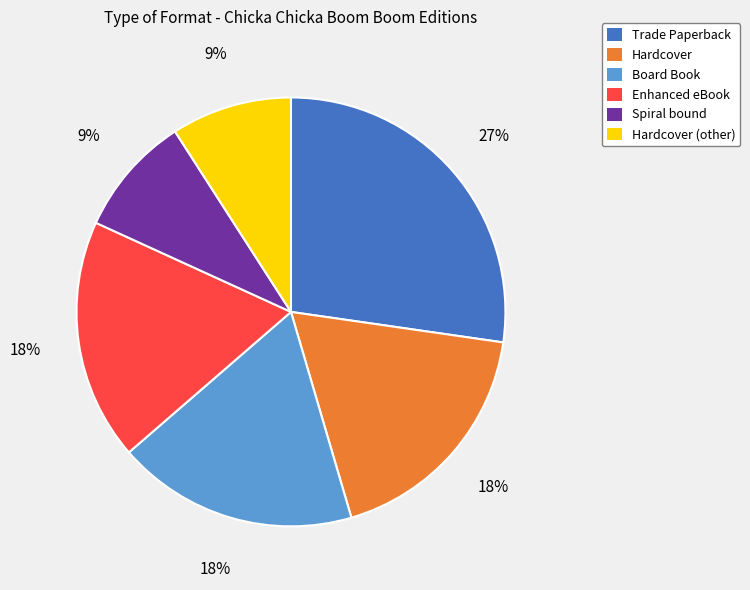

Count the number of slices in the pie.

6